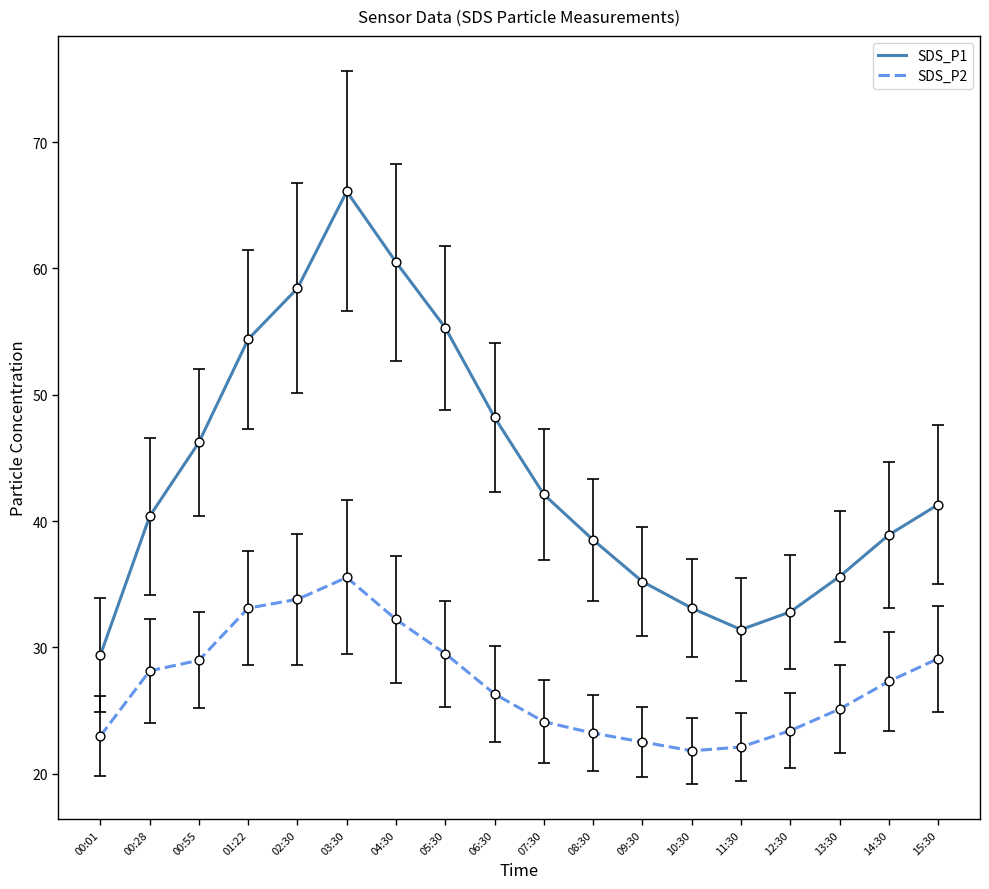

What is the total value across all series at 02:30?

92.2